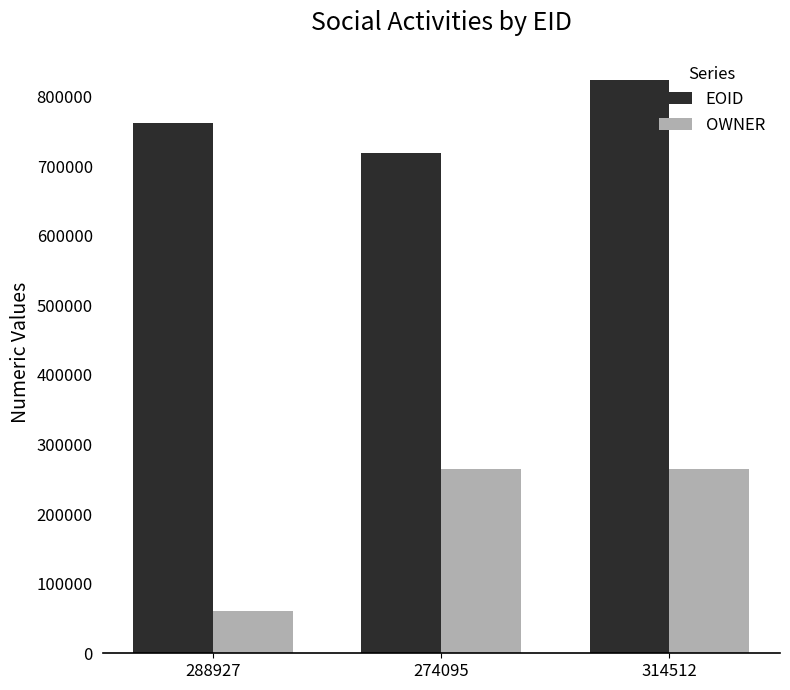

What is the average value of the EOID series?

768542